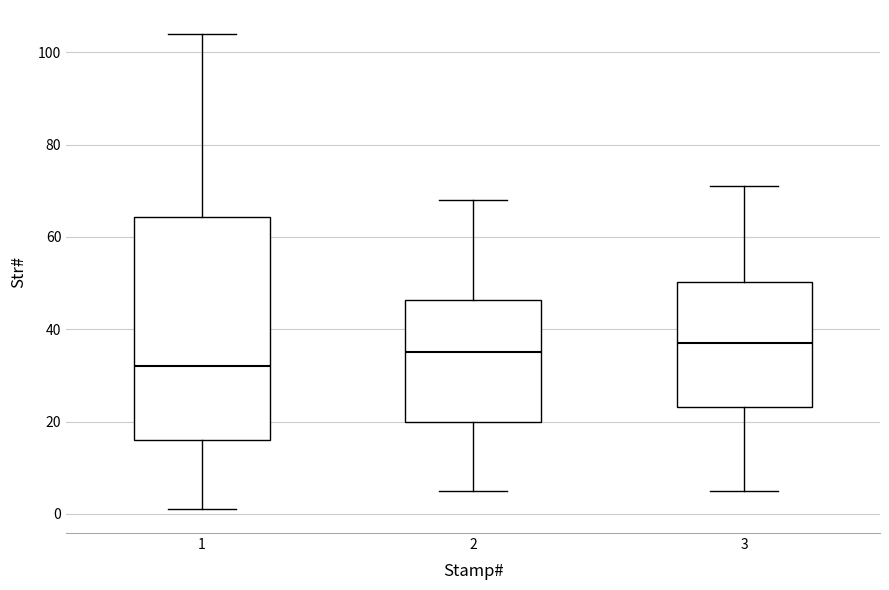

Comparing the boxes themselves (not the whiskers), which one is the tallest?

1